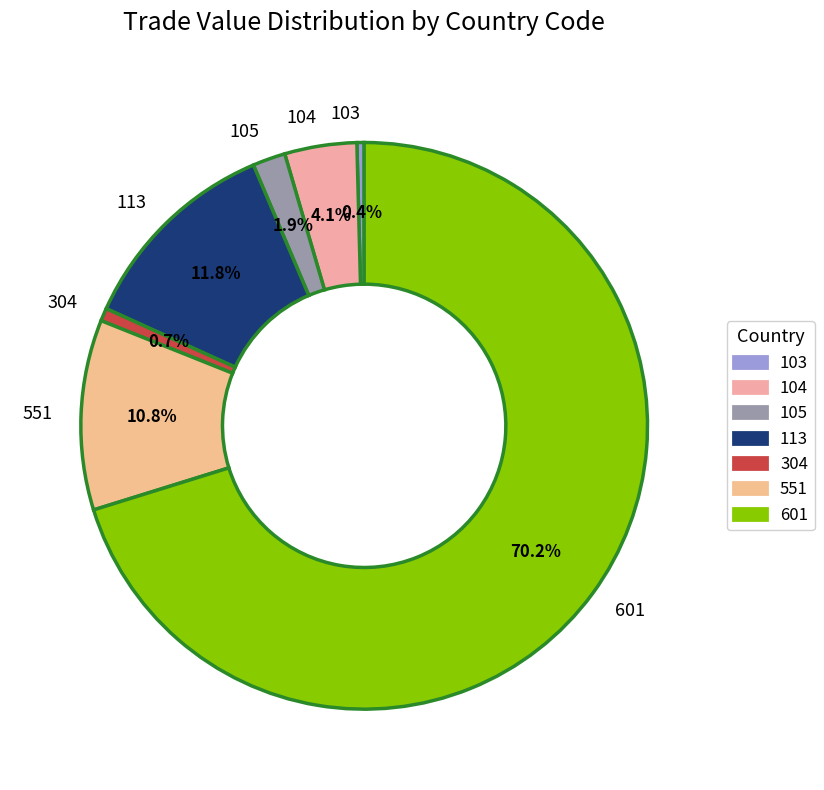

The 103 slice represents 7% of the pie. True or false?

False